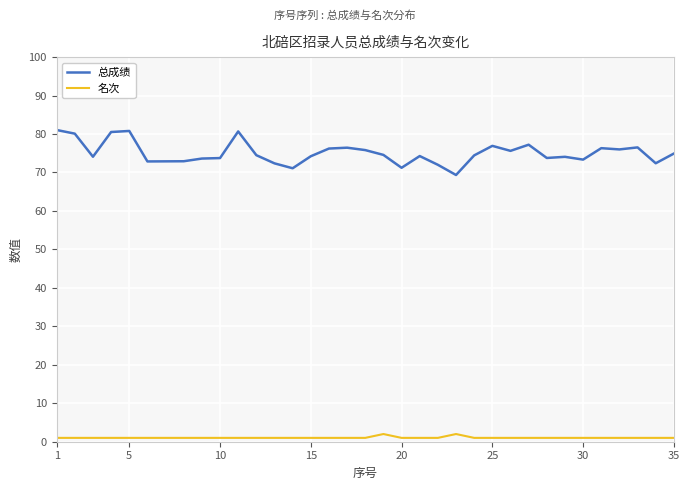

Which label corresponds to the smallest value in the chart?

1